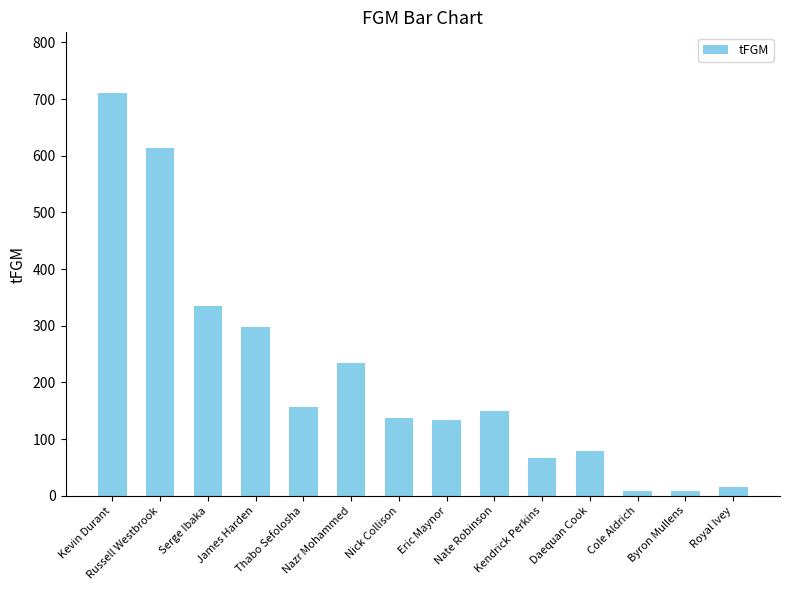

What is the greatest value displayed?

711